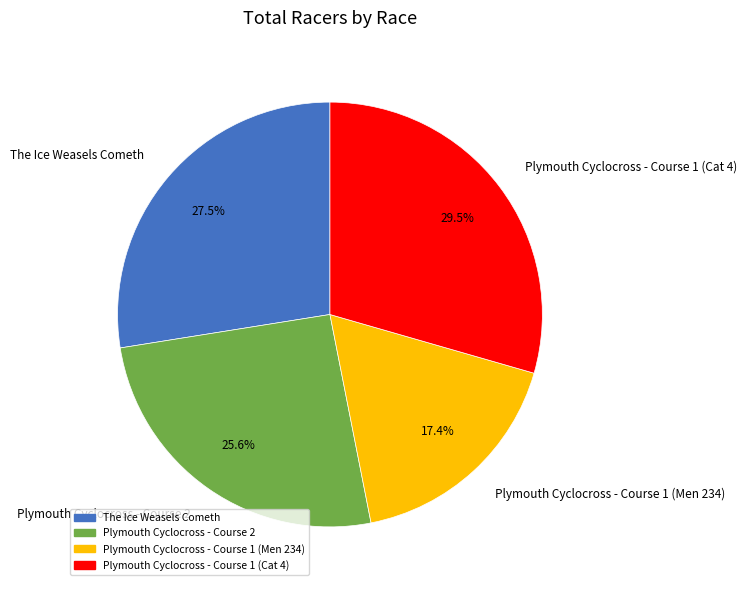

Rank the categories by value from lowest to highest.

Plymouth Cyclocross - Course 1 (Men 234), Plymouth Cyclocross - Course 2, The Ice Weasels Cometh, Plymouth Cyclocross - Course 1 (Cat 4)